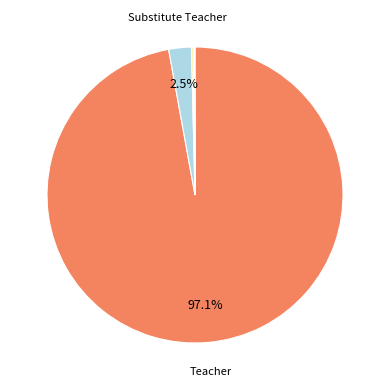

Is there any slice that represents more than half of the pie?

Yes